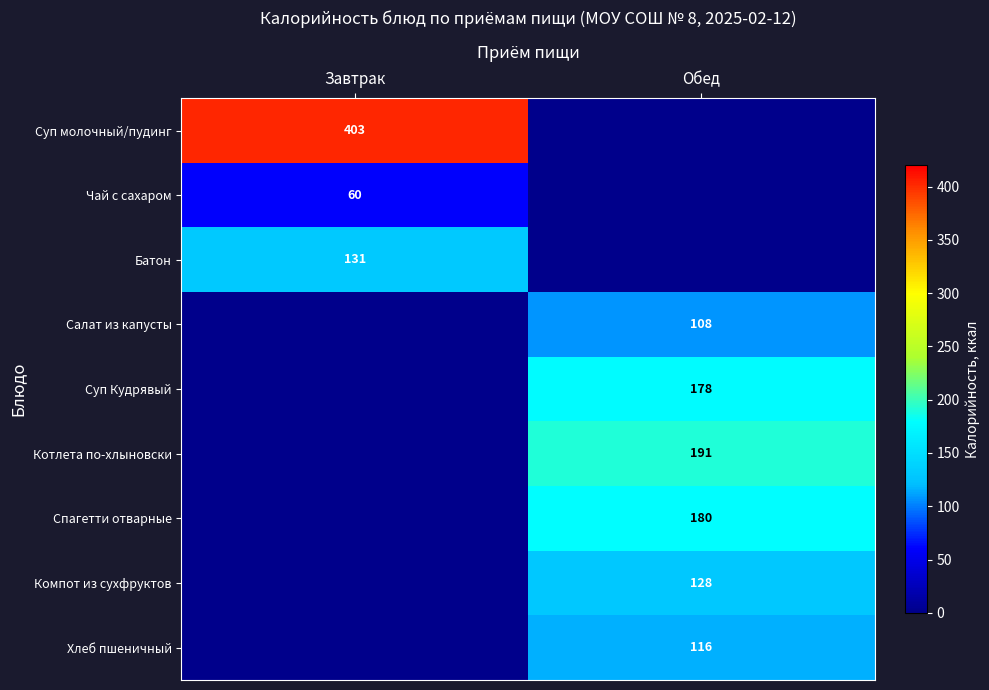

True or false: Суп Кудрявый has a value of 178 at Обед.

True